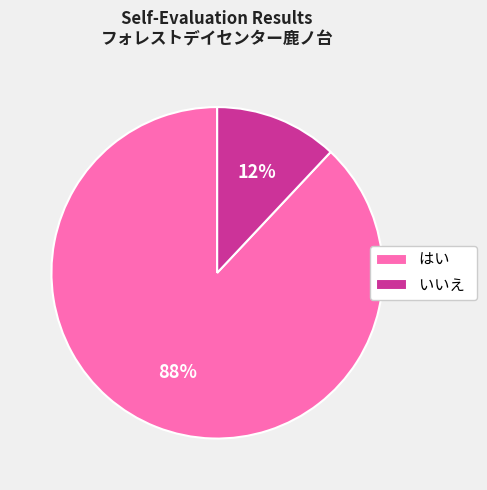

True or false: いいえ accounts for 22% of the total.

False